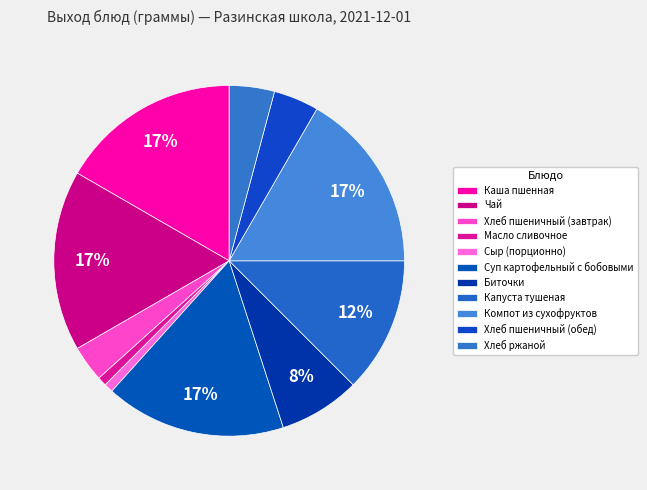

How many segments does this pie chart have?

11